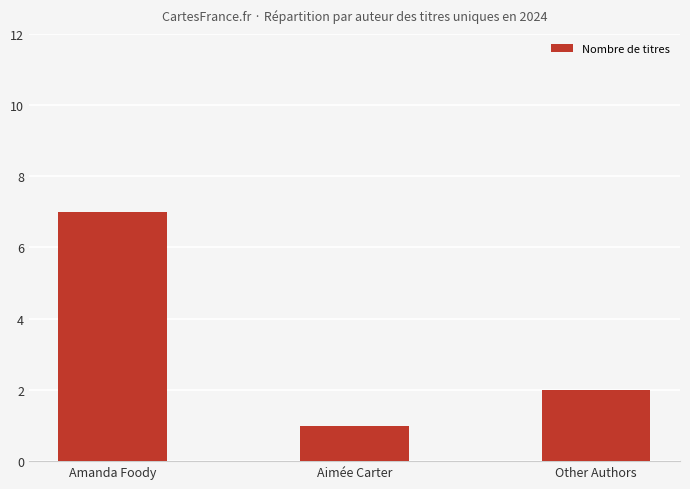

Reading left to right, what are all the values shown in this chart?

Amanda Foody=7	Aimée Carter=1	Other Authors=2